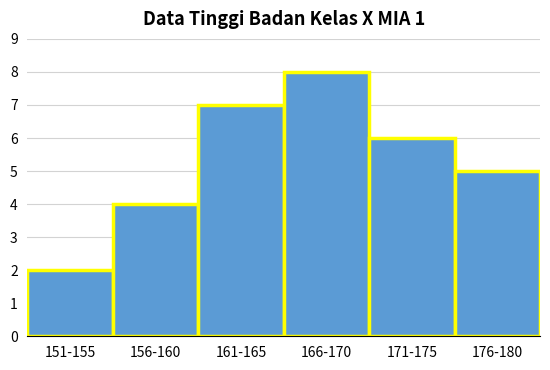

Reading left to right, list all the values displayed in this chart.

2	4	7	8	6	5